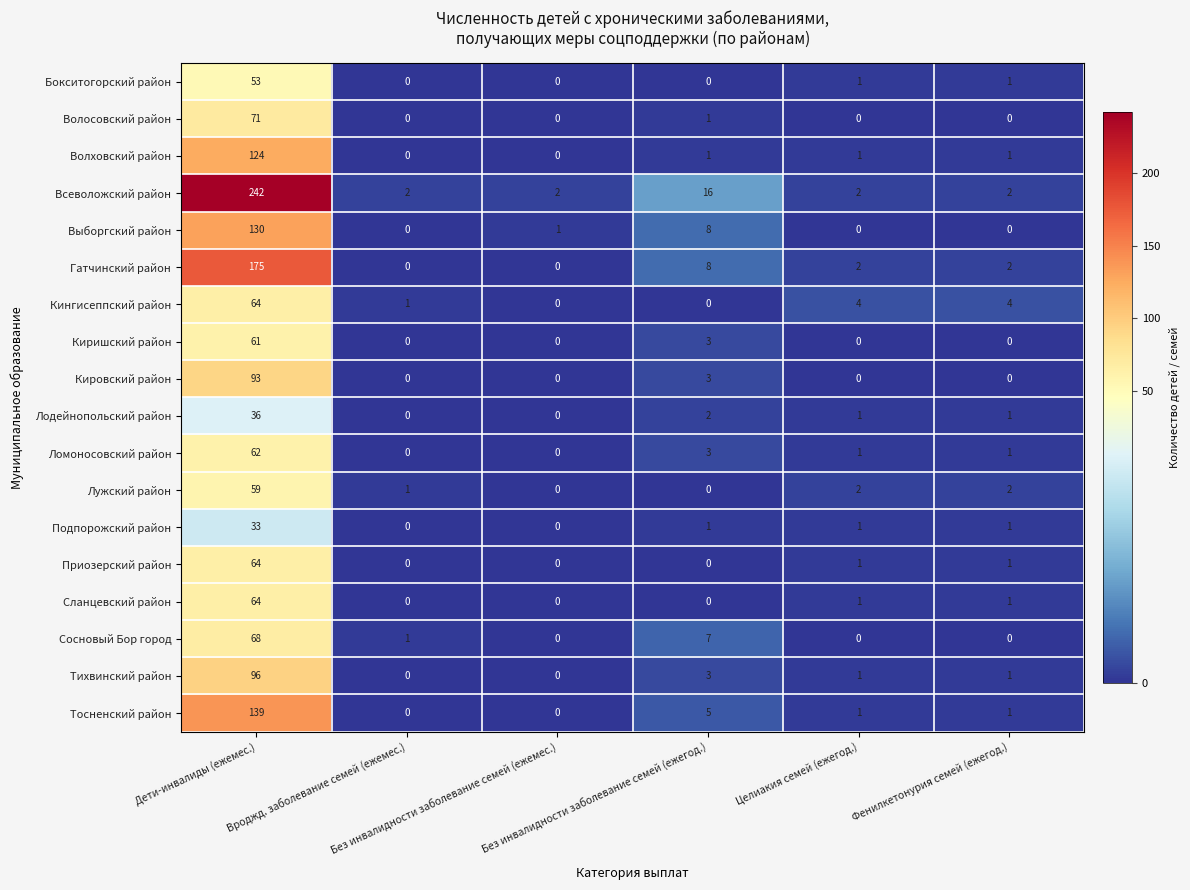

What is the total value across all series at Вроджд. заболевание семей (ежемес.)?

5